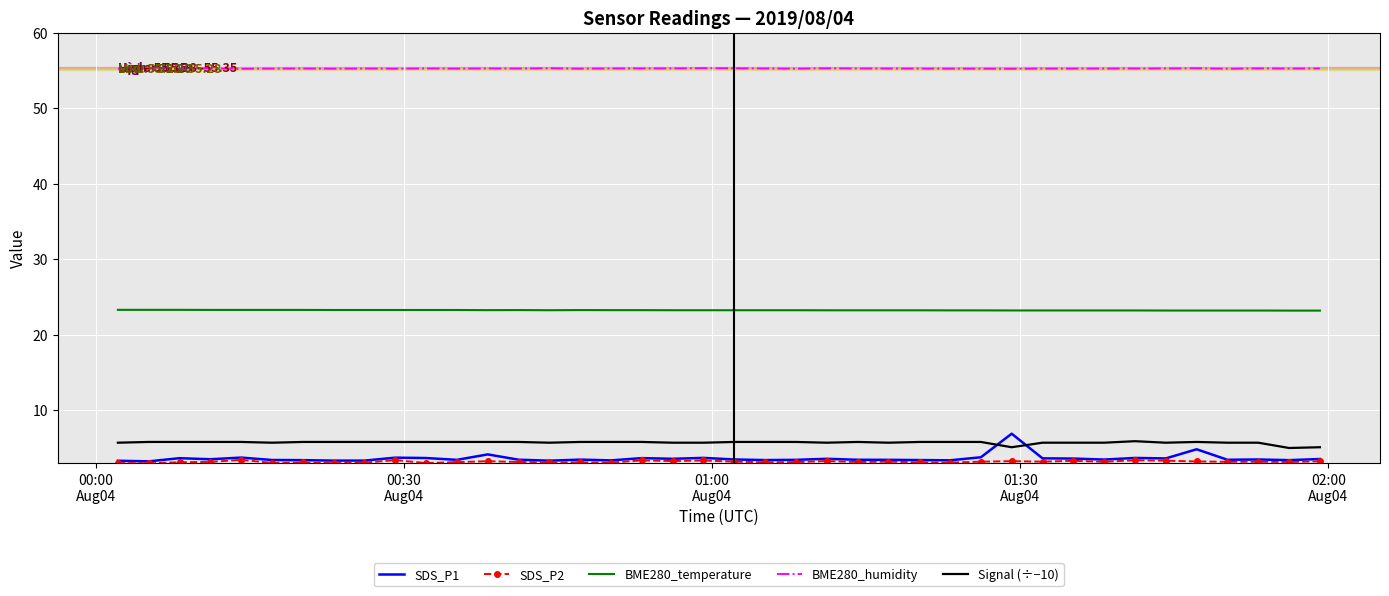

True or false: Signal (÷−10) and BME280_temperature cross at least once.

False